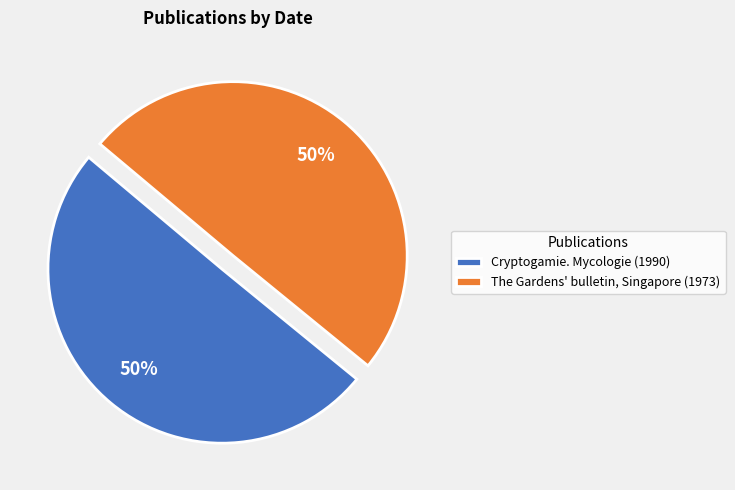

Approximately how many times larger is the value at The Gardens' bulletin, Singapore (1973) compared to Cryptogamie. Mycologie (1990)?

1.0